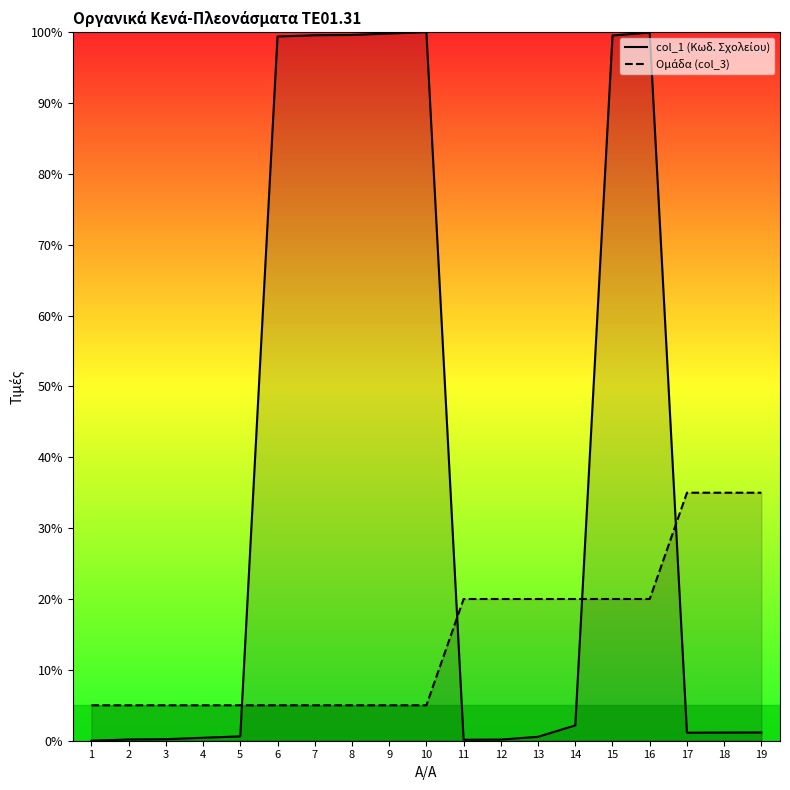

True or false: col_1 (Κωδ. Σχολείου) and Ομάδα (col_3) cross at least once.

True